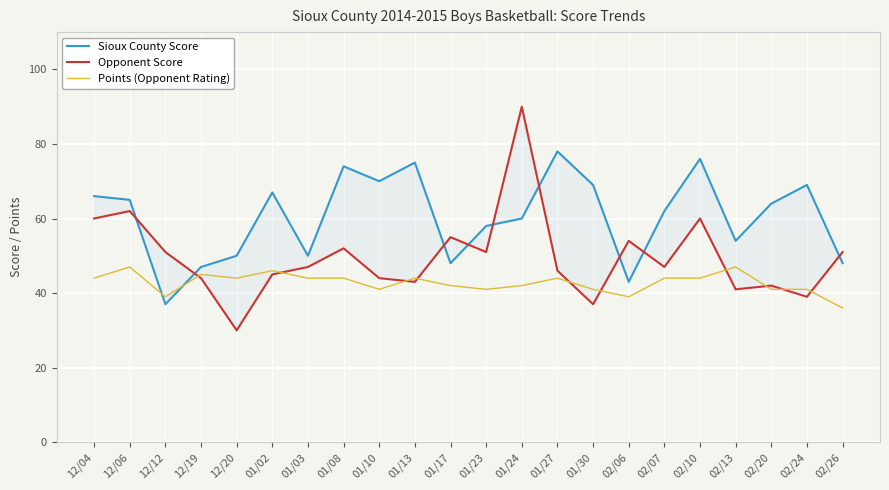

Rank the series by their average value, from lowest to highest.

Points (Opponent Rating), Opponent Score, Sioux County Score